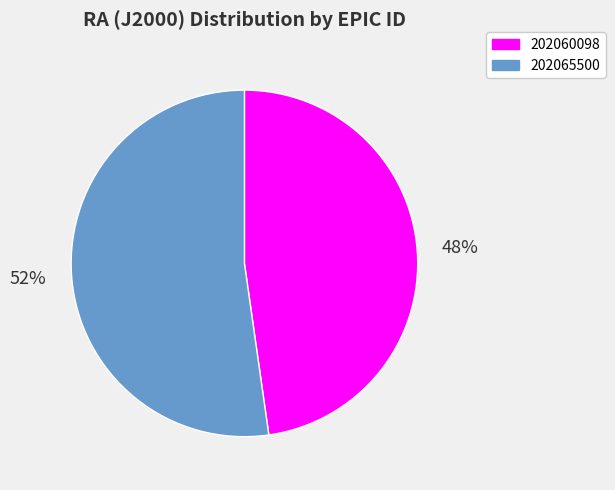

To the nearest percent, what percentage of the pie is 202060098?

48%